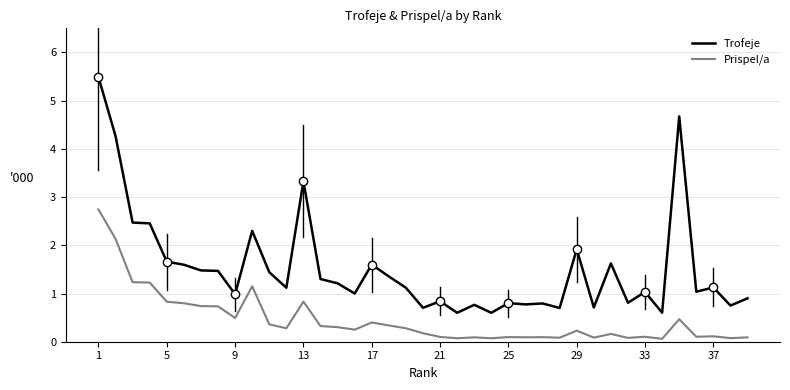

Which series has the widest spread of values?

Trofeje